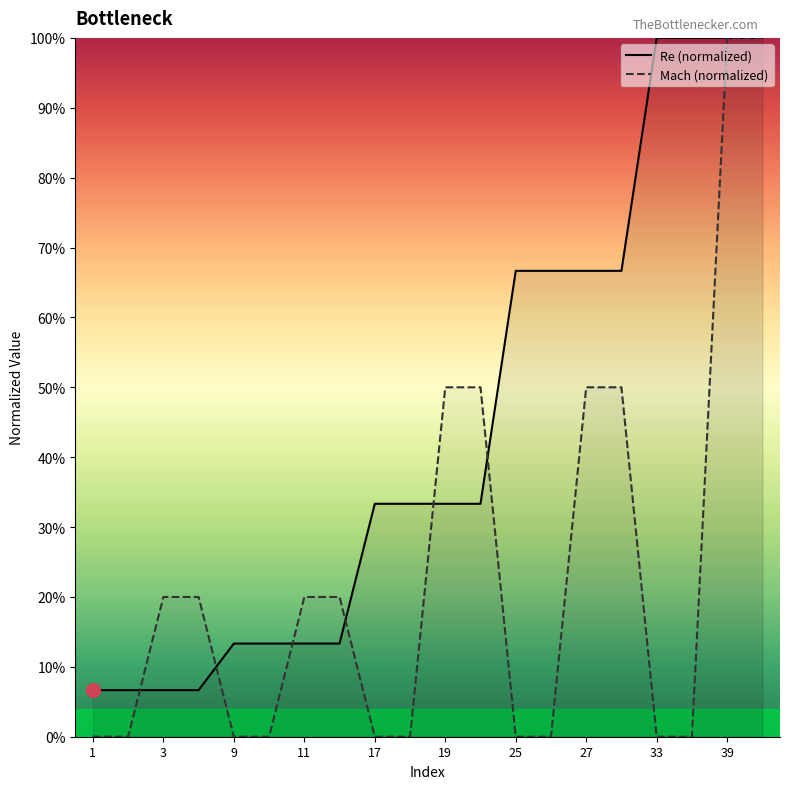

At how many categories does at least one series exceed 0?

20